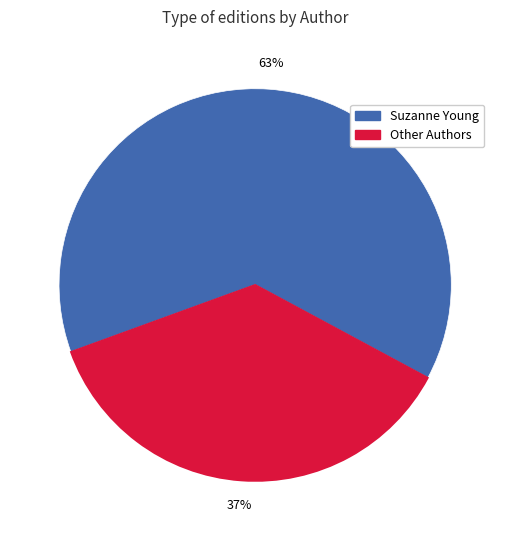

Does any single category account for the majority?

Yes